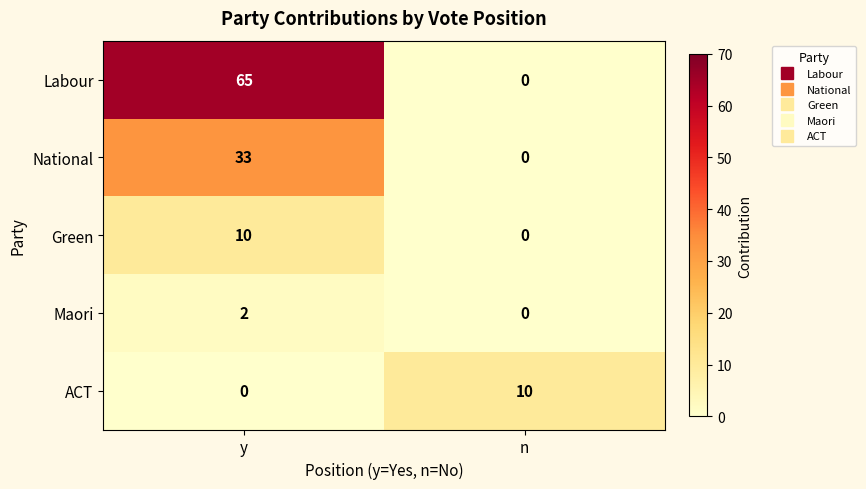

Where is Labour nearest to the value 32?

n